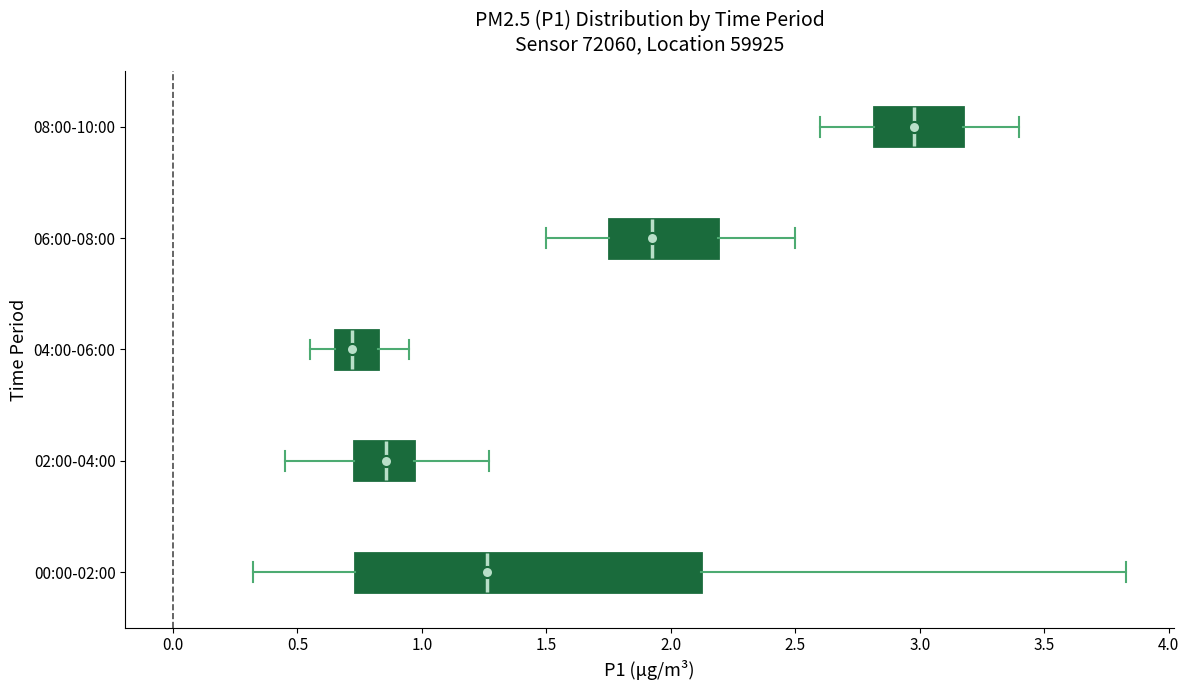

Reading bottom to top, transcribe this box plot: for each box, give where its median line is, the range the box spans, and where its two whiskers end, as read against the x-axis. The values are not printed on the chart, so give them approximately, as read against the axis.

00:00-02:00: median 1.25, box 0.75 to 2.10, whiskers 0.30 to 3.85
02:00-04:00: median 0.85, box 0.75 to 0.95, whiskers 0.45 to 1.25
04:00-06:00: median 0.70, box 0.65 to 0.80, whiskers 0.55 to 0.95
06:00-08:00: median 1.95, box 1.75 to 2.20, whiskers 1.50 to 2.50
08:00-10:00: median 3.00, box 2.80 to 3.15, whiskers 2.60 to 3.40